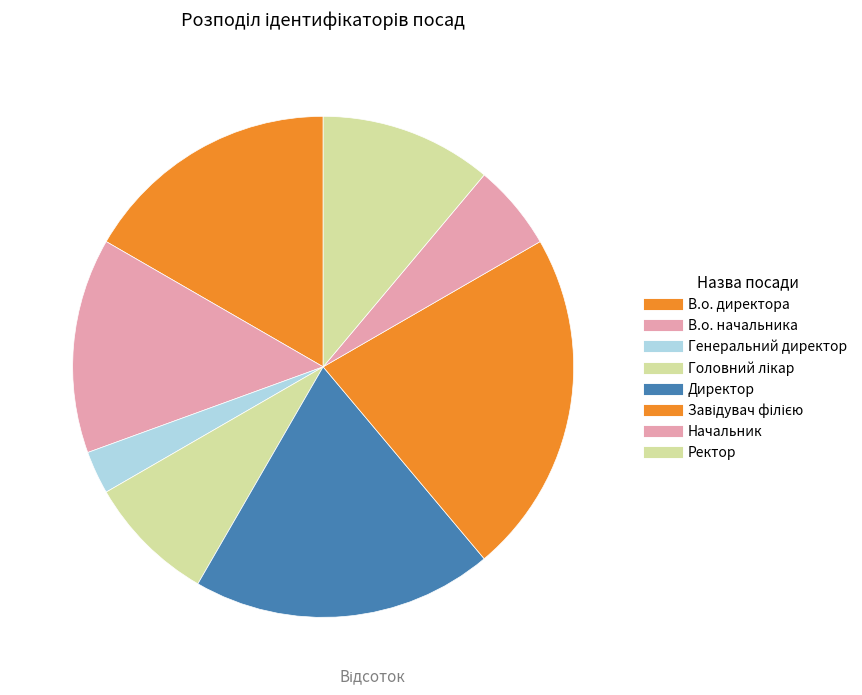

To the nearest percent, what percentage of the pie is В.о. начальника?

14%